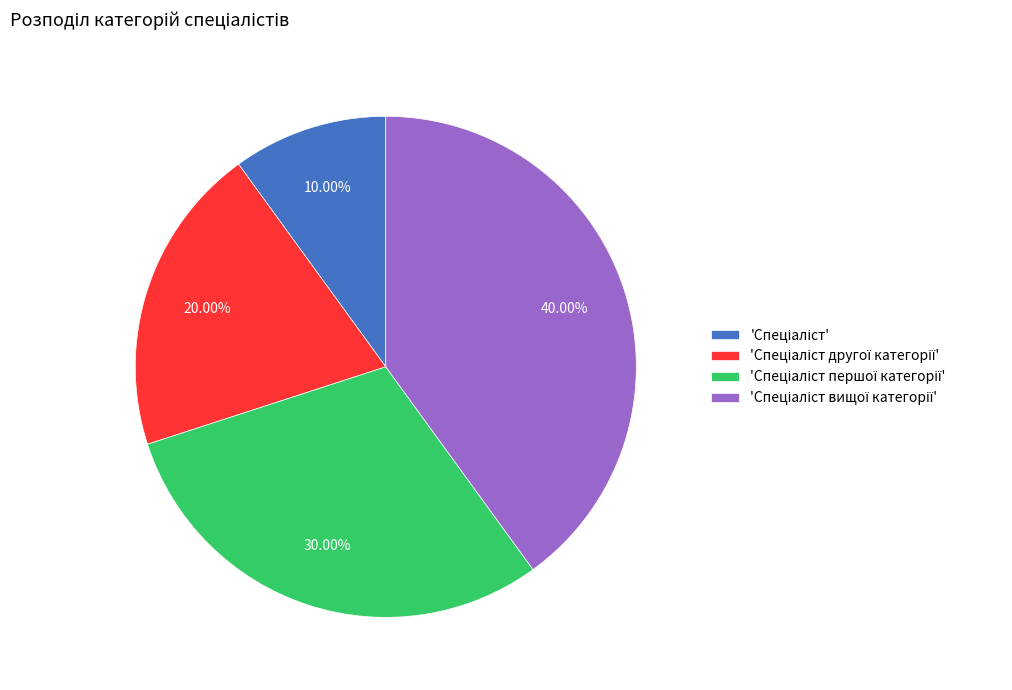

Is there any slice that represents more than half of the pie?

No